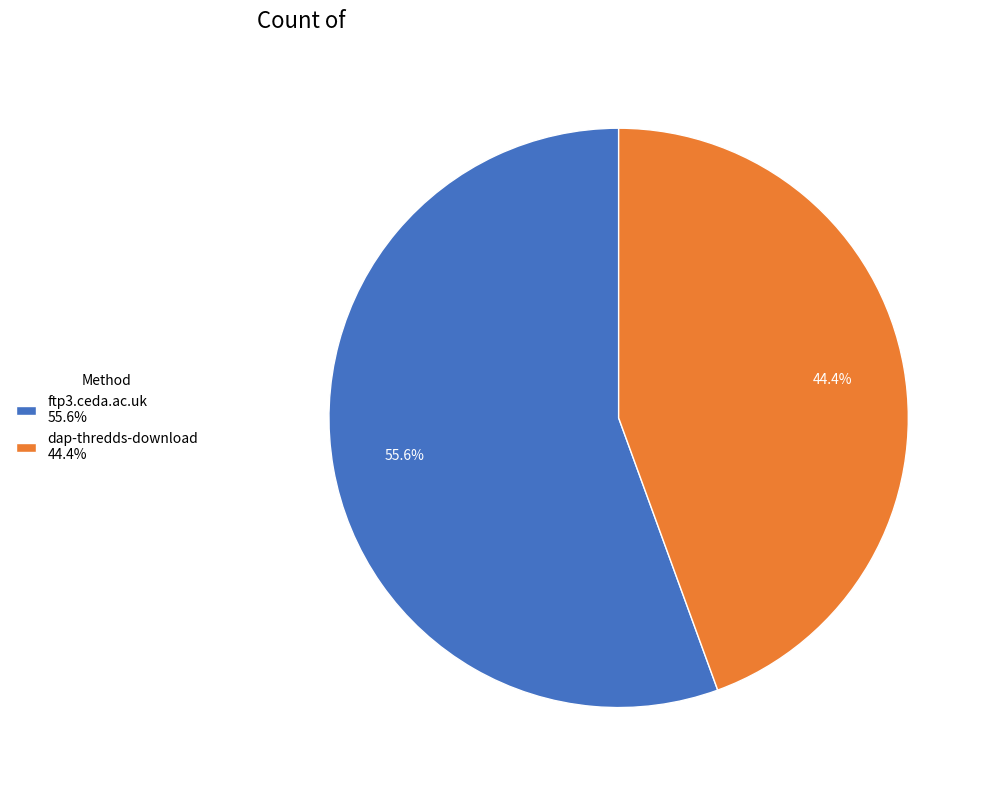

Which has a higher value, ftp3.ceda.ac.uk or dap-thredds-download?

ftp3.ceda.ac.uk